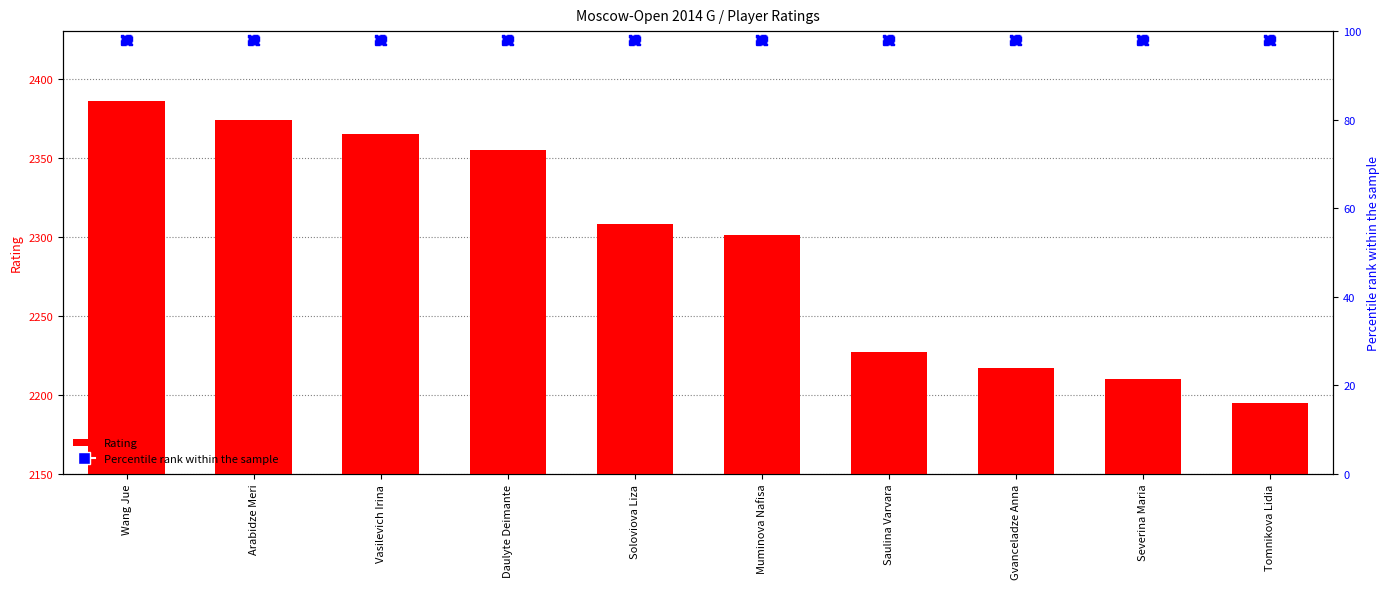

What are all the series names shown in the legend?

Rating, Percentile rank within the sample